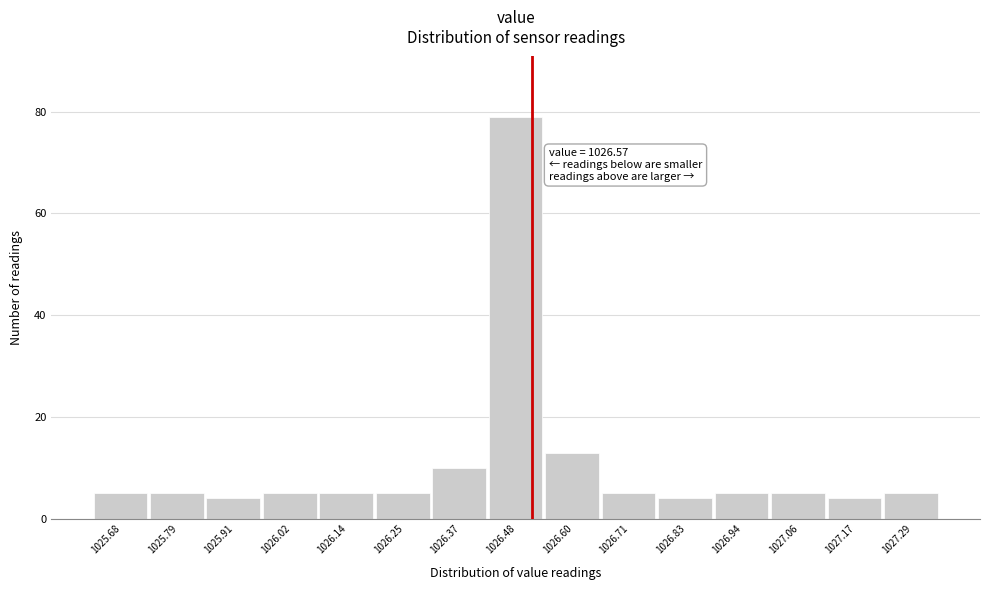

Reading right to left, what are all the values shown in this chart?

5	4	5	5	4	5	13	79	10	5	5	5	4	5	5